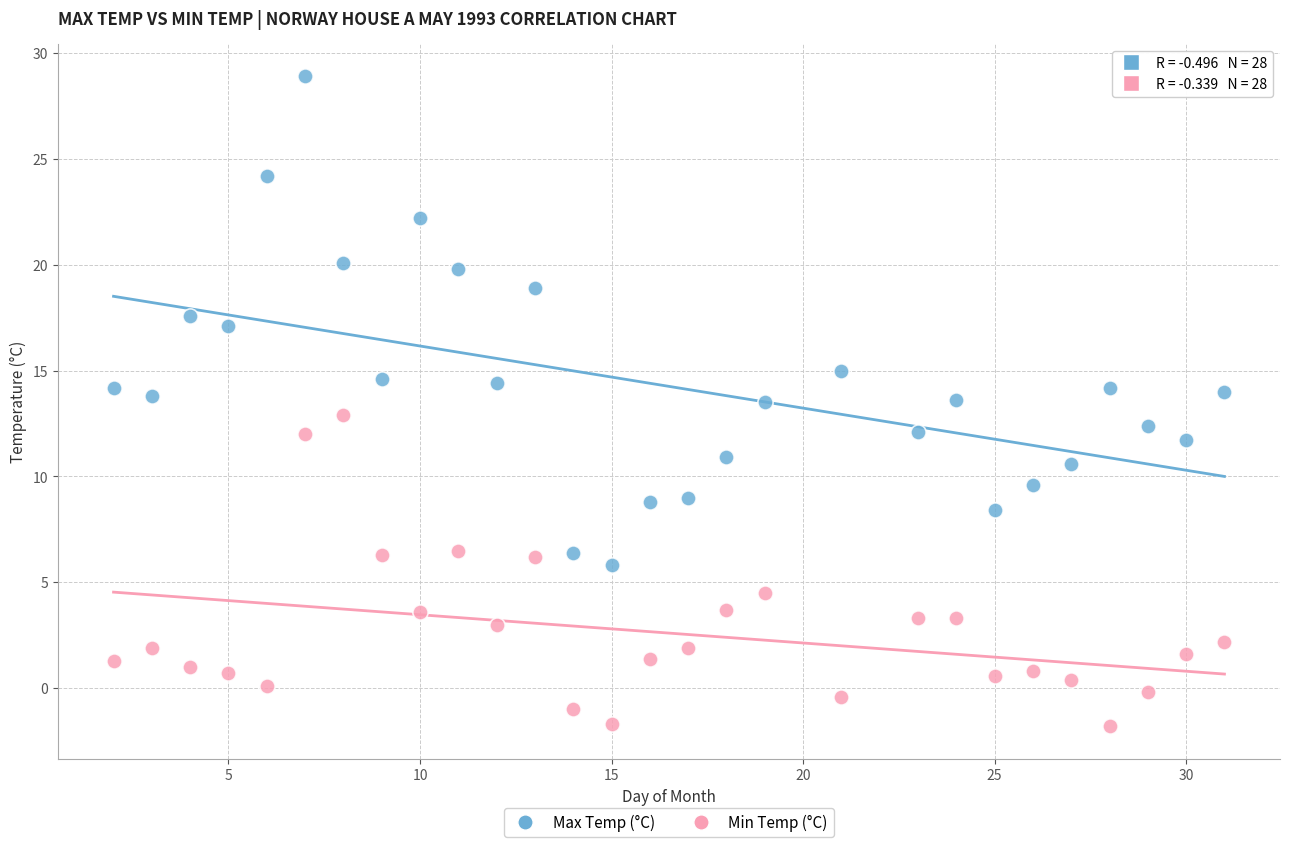

Which series reaches the maximum Y coordinate?

Max Temp (°C)